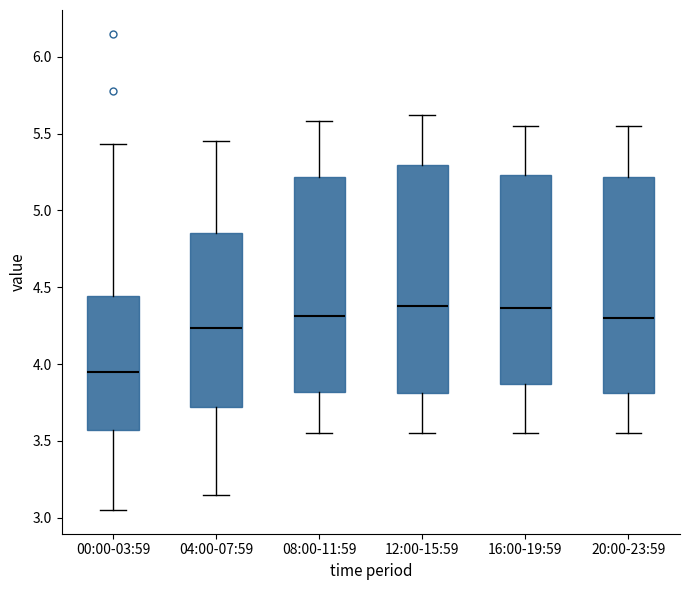

Which box has the lowest median line?

00:00-03:59